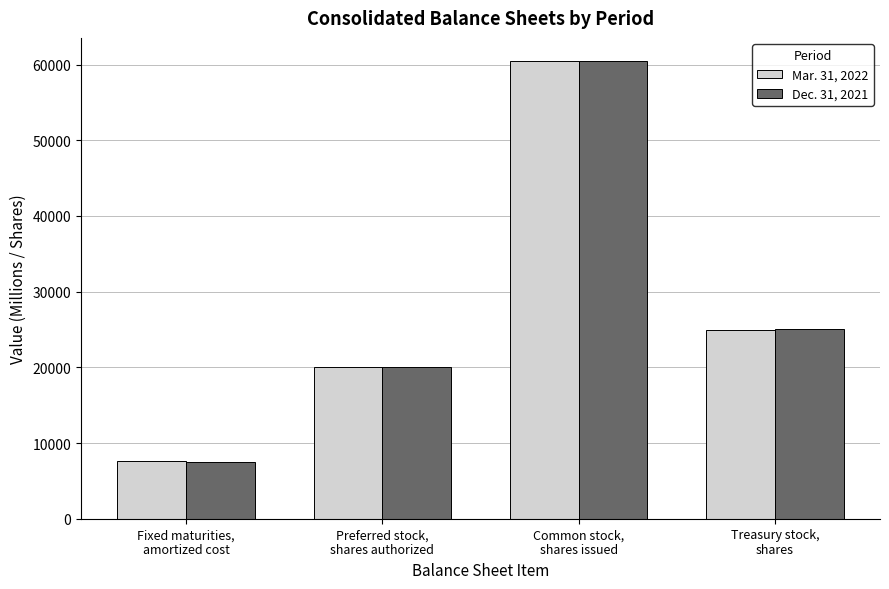

What is the lowest value of the Mar. 31, 2022 series?

7644.8